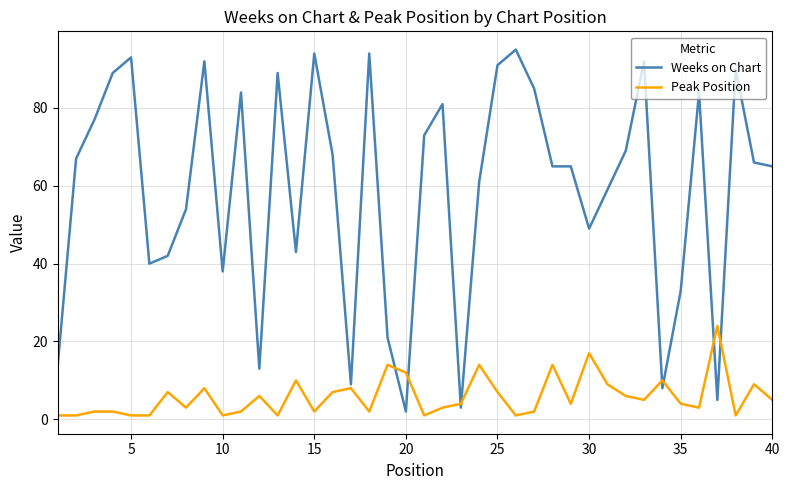

What is the lowest value of the Peak Position series?

1